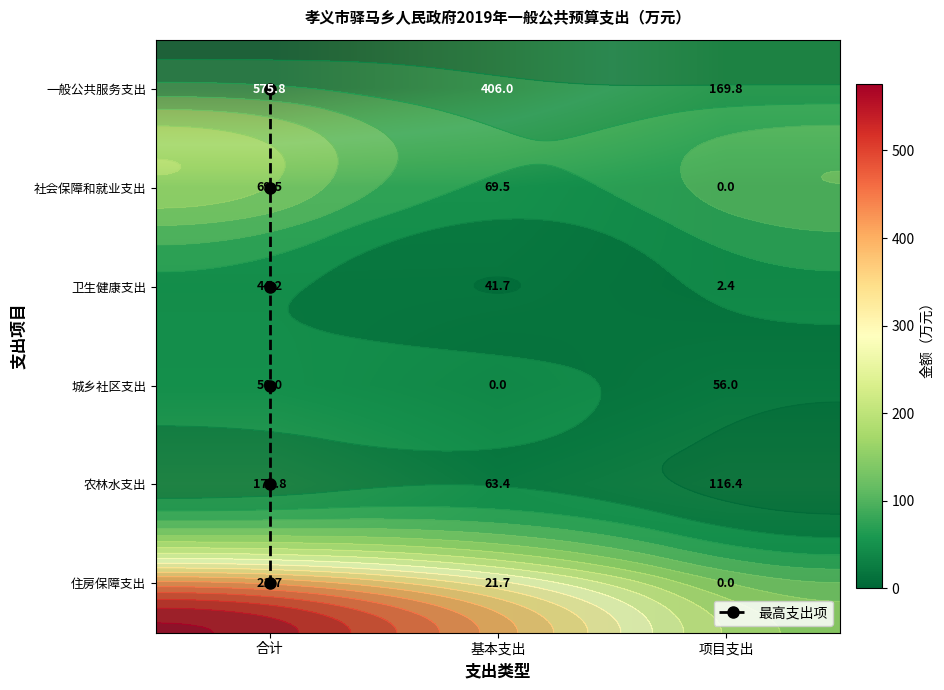

Reading left to right, list all the values displayed in this chart.

一般公共服务支出: 合计=575.8	基本支出=406.0	项目支出=169.8
社会保障和就业支出: 合计=69.5	基本支出=69.5	项目支出=0.0
卫生健康支出: 合计=44.2	基本支出=41.7	项目支出=2.4
城乡社区支出: 合计=56.0	基本支出=0.0	项目支出=56.0
农林水支出: 合计=179.8	基本支出=63.4	项目支出=116.4
住房保障支出: 合计=21.7	基本支出=21.7	项目支出=0.0